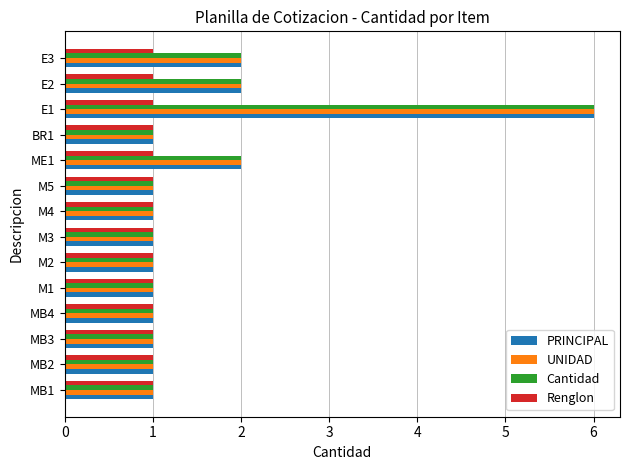

What is the difference between the maximum and minimum values in the Cantidad series?

5